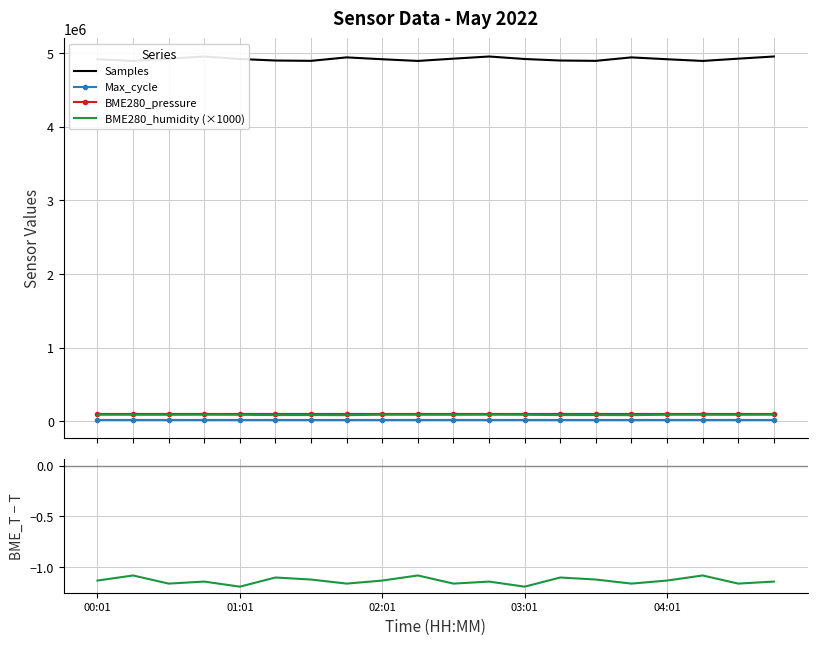

True or false: BME280_humidity (×1000) and Max_cycle cross at least once.

False